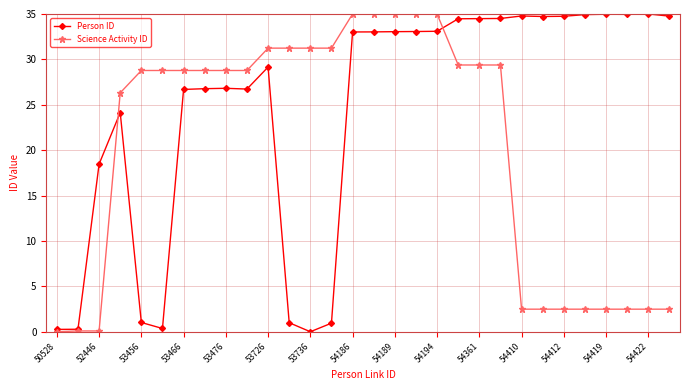

What is the maximum value for Science Activity ID?

35.0